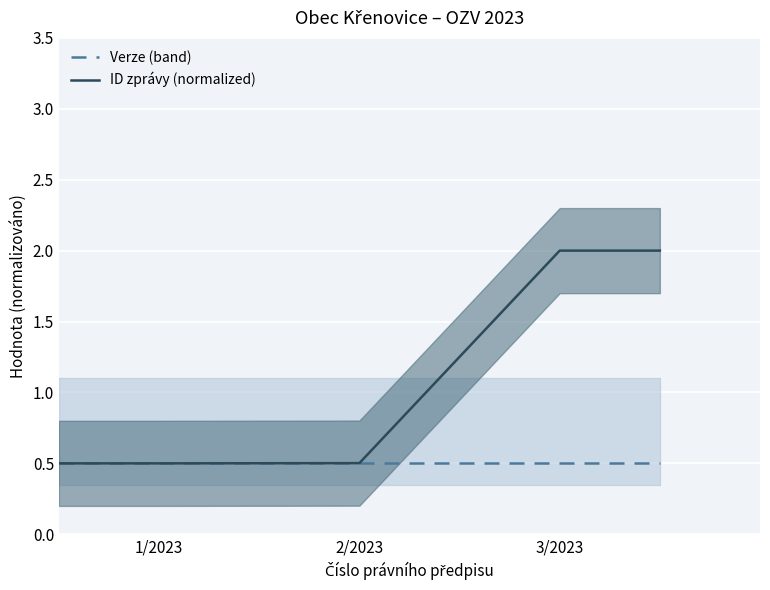

True or false: ID zprávy (normalized) and Verze (band) intersect in this chart.

False